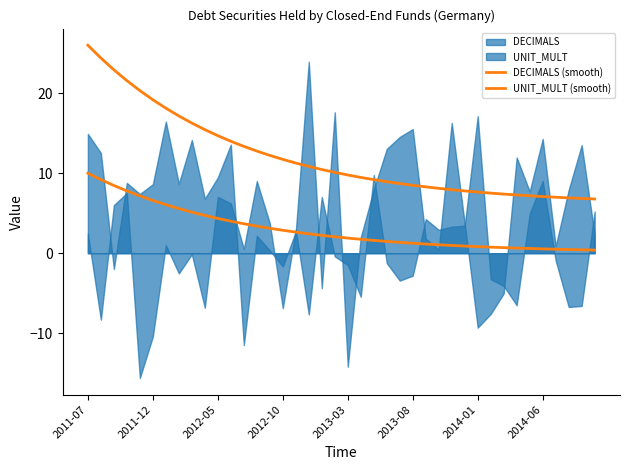

At which label does DECIMALS (smooth) first exceed 2?

2011-07